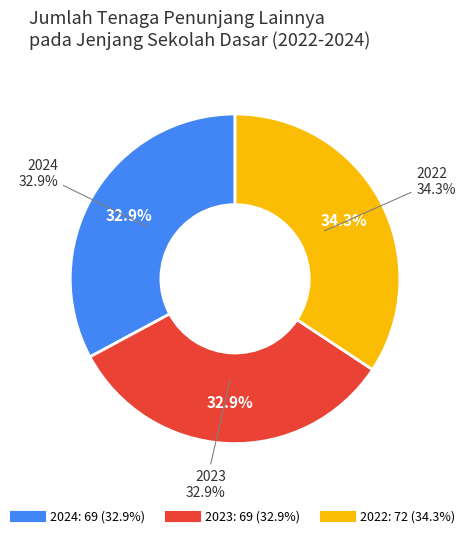

To the nearest percent, what portion does 2022 represent?

34%